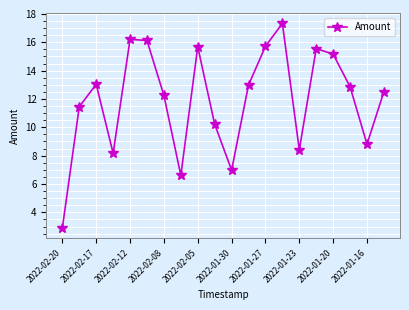

What is the value of the 17th point from the left?

15.2